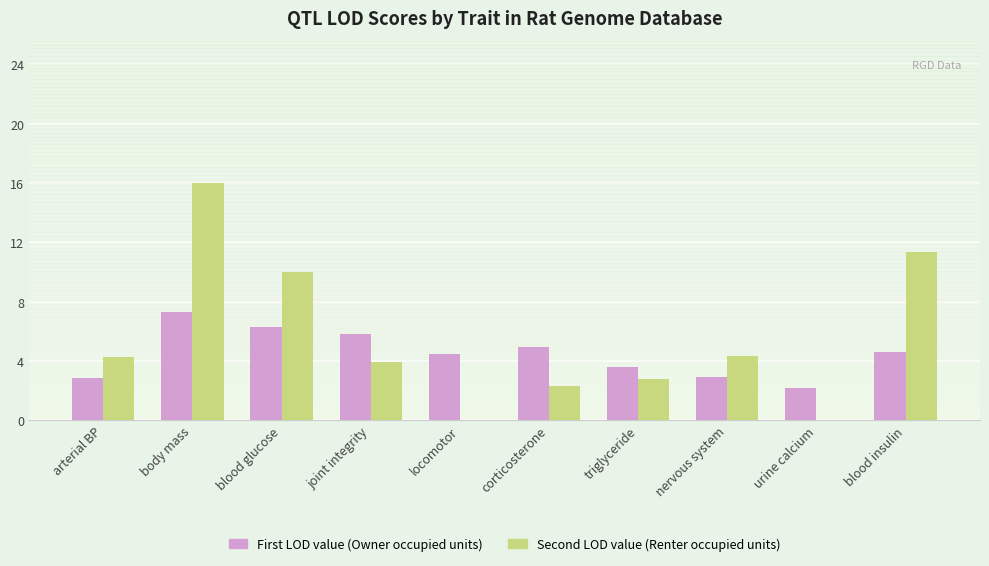

What is the greatest value displayed?

16.0